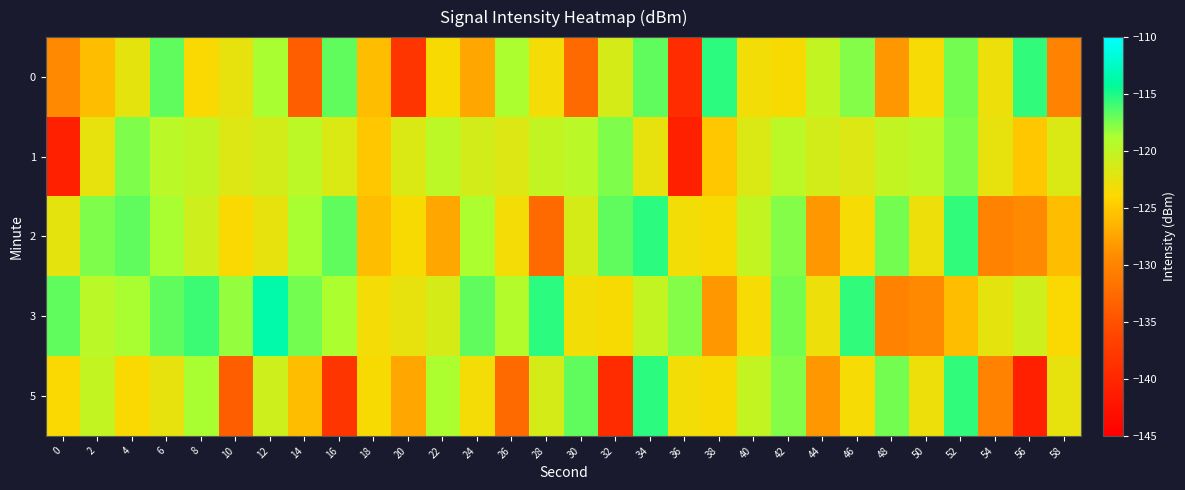

Which series has the largest total across all categories?

3